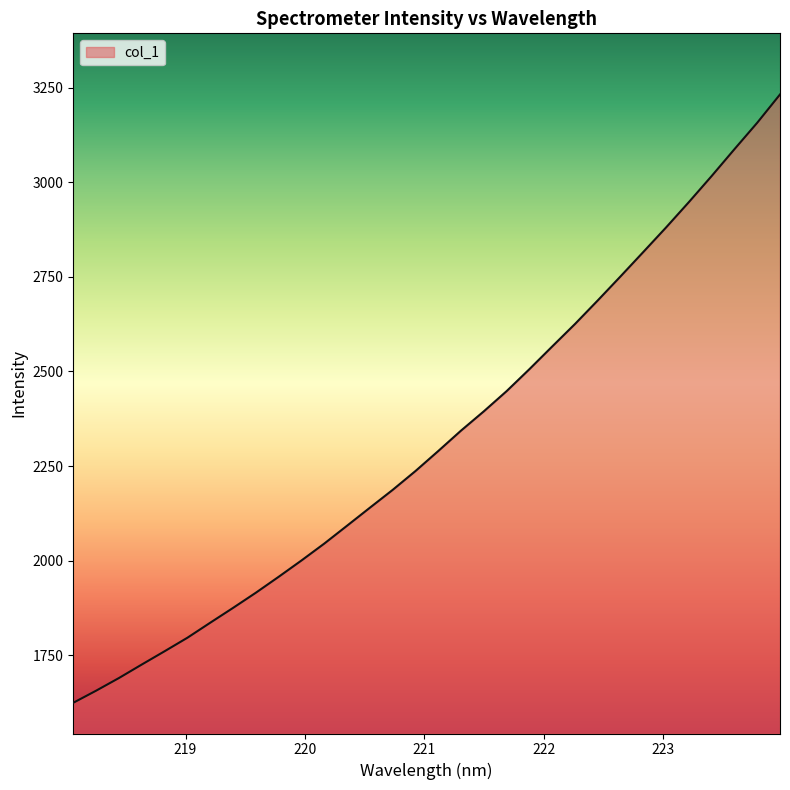

What is the minimum value shown in the chart?

1624.2